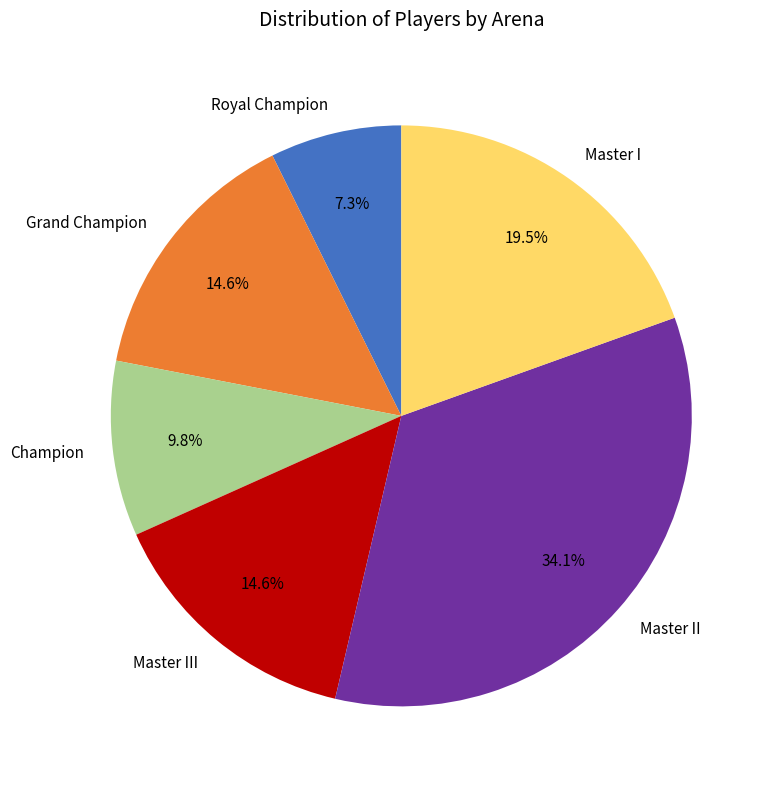

Does Royal Champion account for over 50% of the chart?

No